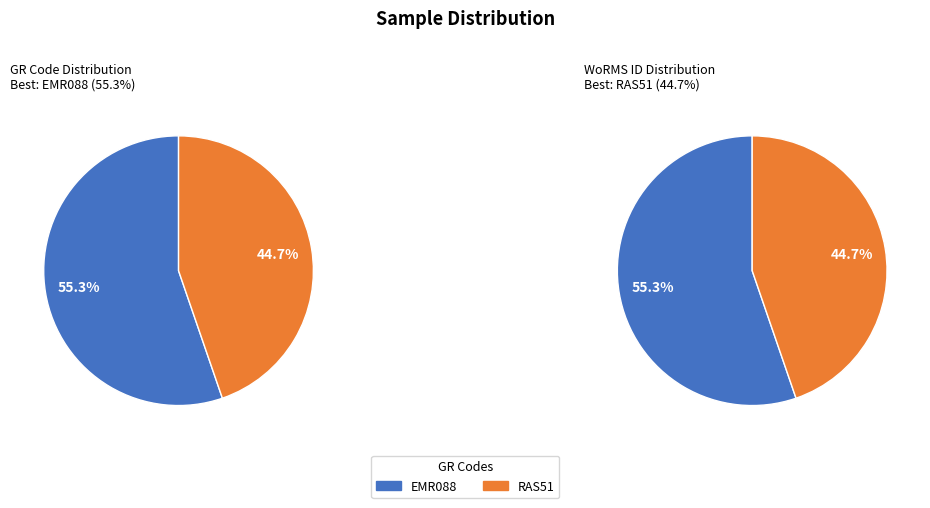

Is it true that RAS51 is 52% of the pie?

False